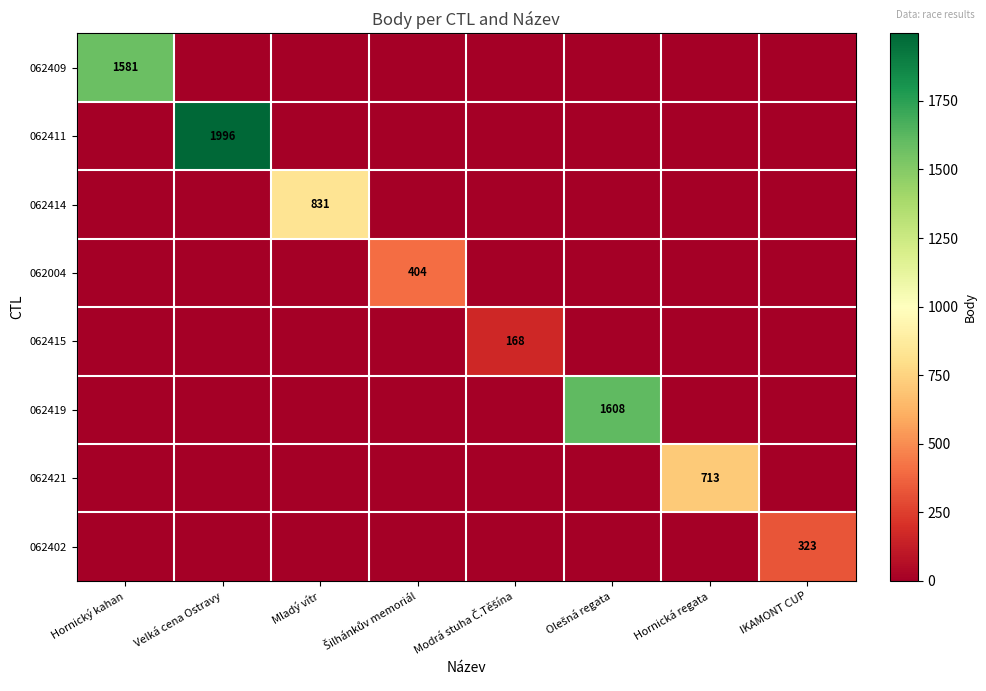

True or false: 062402 has a value of 323 at IKAMONT CUP.

True